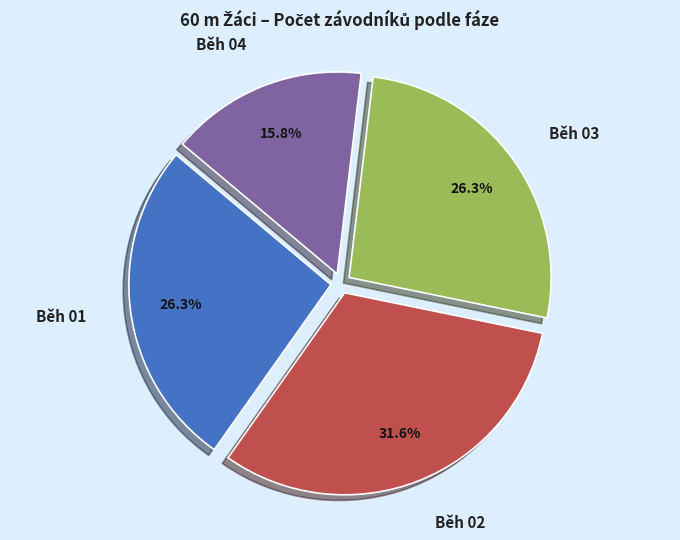

Count the number of slices in the pie.

4